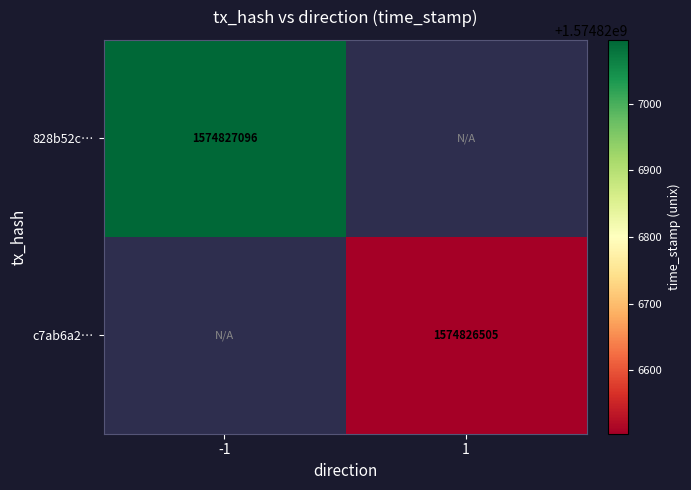

What value does the 828b52c44fb0d7571f8b429e6e9b4c044821200 series have at direction_-1, to the nearest 50?

1574827100